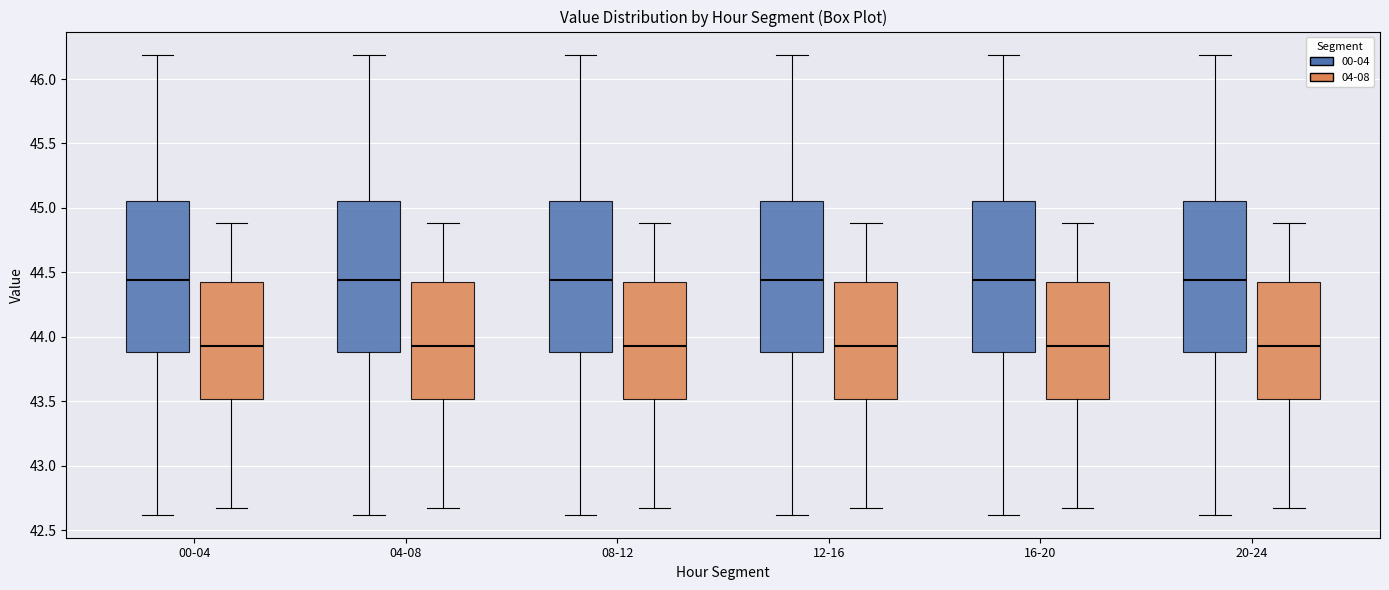

Reading left to right, read every box against the y-axis: the position of its median line, the range the box covers, and the ends of its whiskers. The values are not printed on the chart, so give them approximately, as read against the axis.

00-04 (00-04): median 44.45, box 43.90 to 45.05, whiskers 42.60 to 46.20
00-04 (04-08): median 43.95, box 43.50 to 44.45, whiskers 42.65 to 44.90
04-08 (00-04): median 44.45, box 43.90 to 45.05, whiskers 42.60 to 46.20
04-08 (04-08): median 43.95, box 43.50 to 44.45, whiskers 42.65 to 44.90
08-12 (00-04): median 44.45, box 43.90 to 45.05, whiskers 42.60 to 46.20
08-12 (04-08): median 43.95, box 43.50 to 44.45, whiskers 42.65 to 44.90
12-16 (00-04): median 44.45, box 43.90 to 45.05, whiskers 42.60 to 46.20
12-16 (04-08): median 43.95, box 43.50 to 44.45, whiskers 42.65 to 44.90
16-20 (00-04): median 44.45, box 43.90 to 45.05, whiskers 42.60 to 46.20
16-20 (04-08): median 43.95, box 43.50 to 44.45, whiskers 42.65 to 44.90
20-24 (00-04): median 44.45, box 43.90 to 45.05, whiskers 42.60 to 46.20
20-24 (04-08): median 43.95, box 43.50 to 44.45, whiskers 42.65 to 44.90